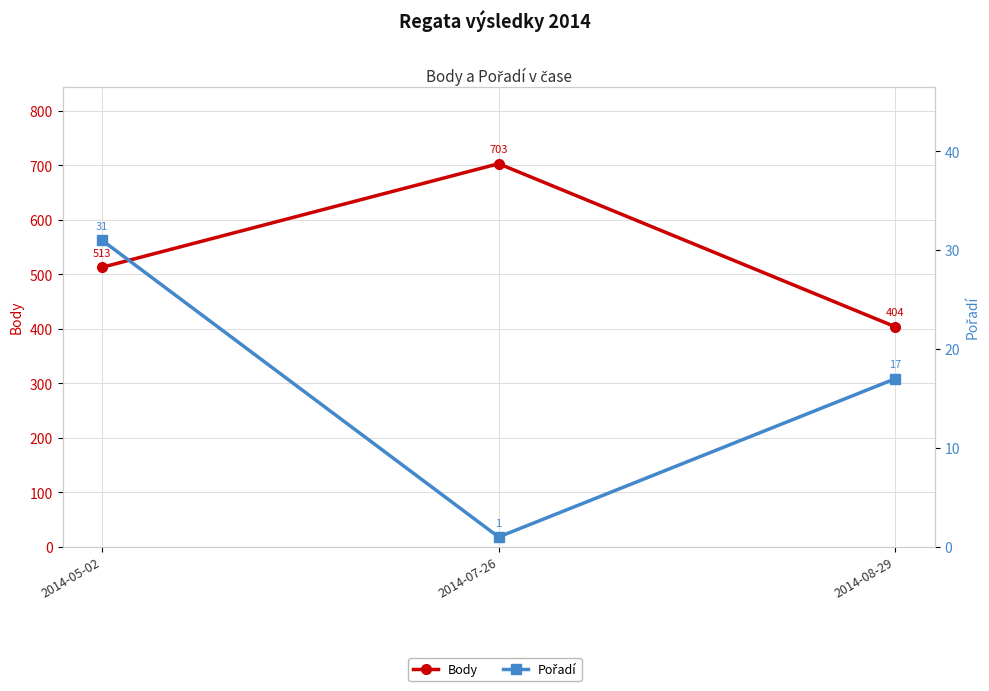

What is the approximate value of Pořadí at 2014-05-02, to the nearest 5?

30